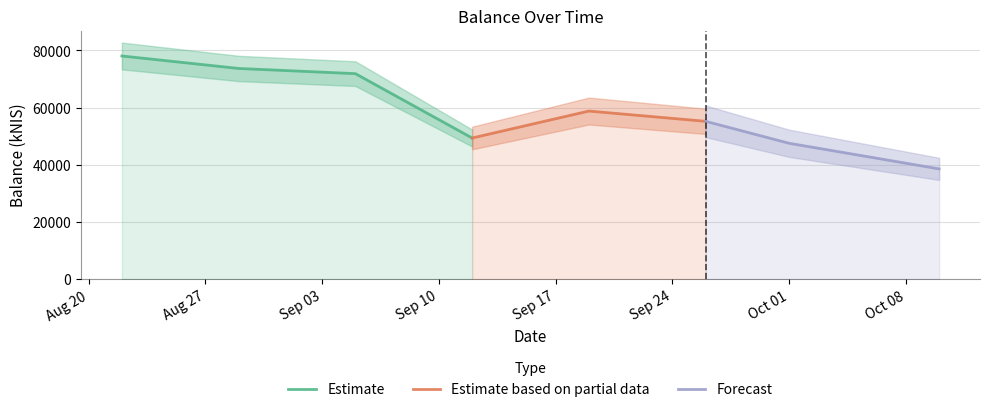

At which category does the data reach its first local peak?

2024-09-19